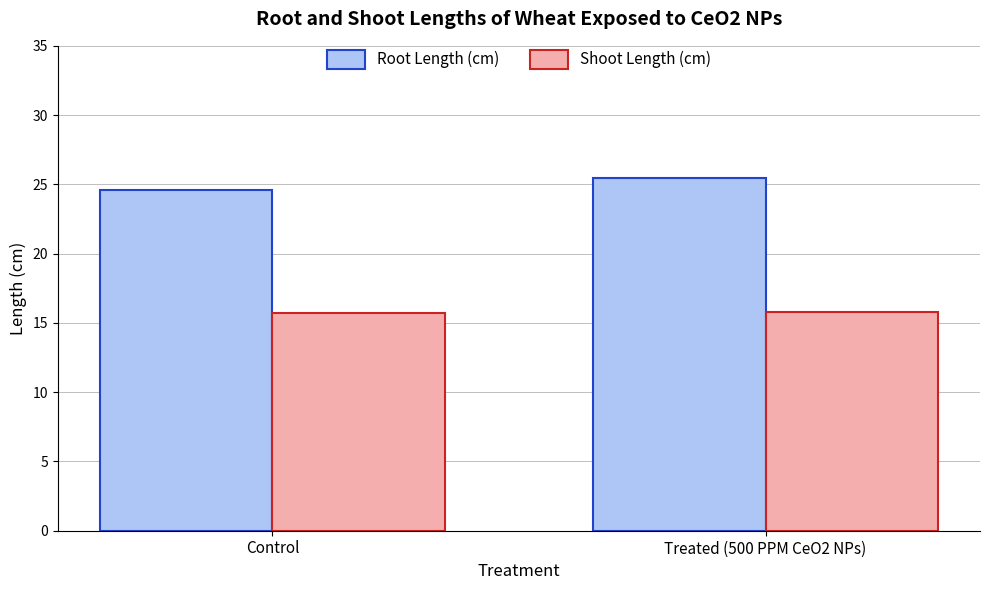

Which series changed the most between Control and Treated (500 PPM CeO2 NPs)?

Root Length (cm)